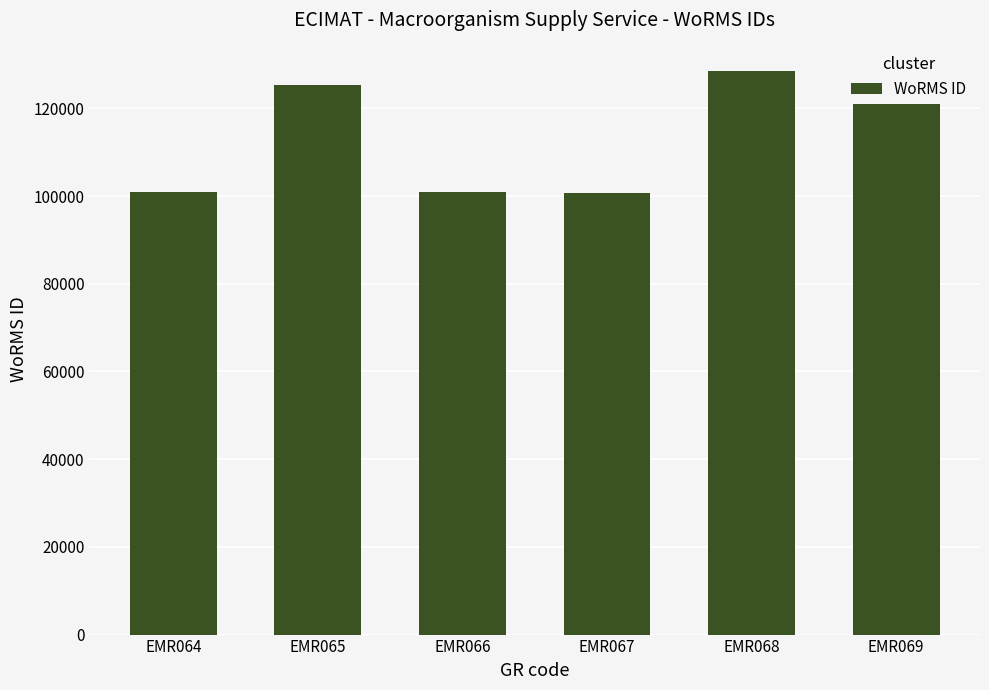

Read the value at EMR065, to the nearest 100.

125300